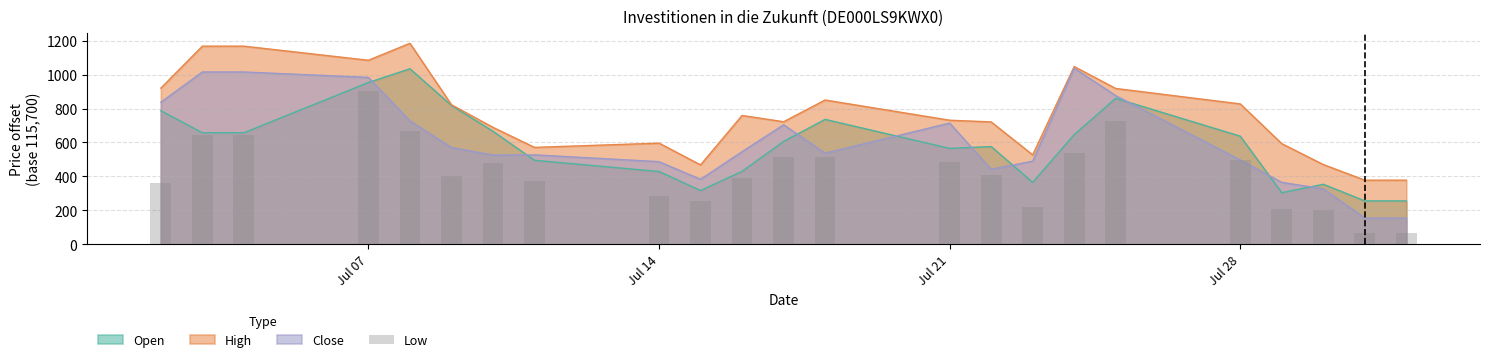

What is the value of the 17th bar from the left?

536